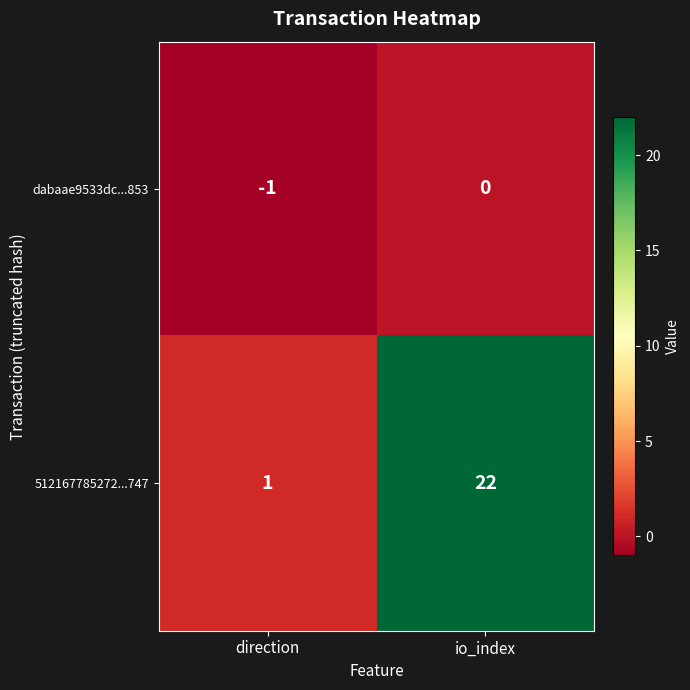

What is the difference between the 512167785272...747 values at direction and io_index?

21